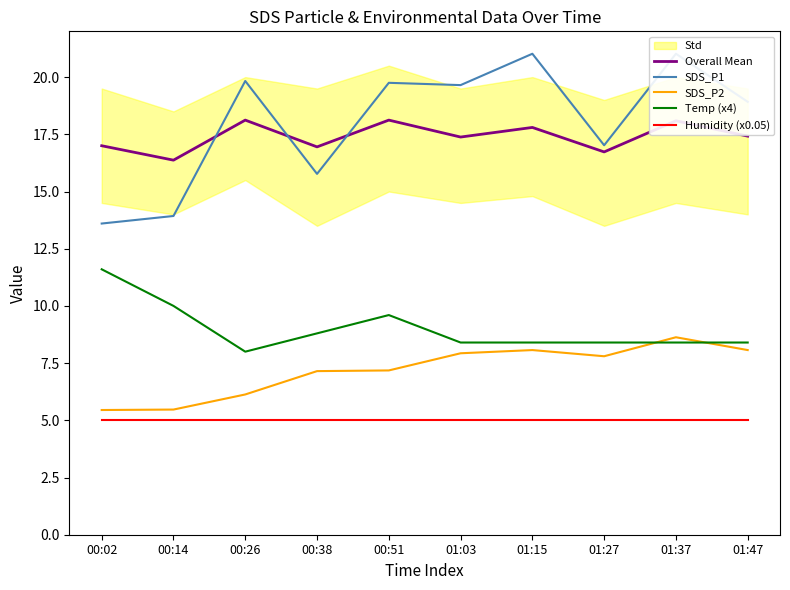

What is the average value of the SDS_P1 series?

18.1